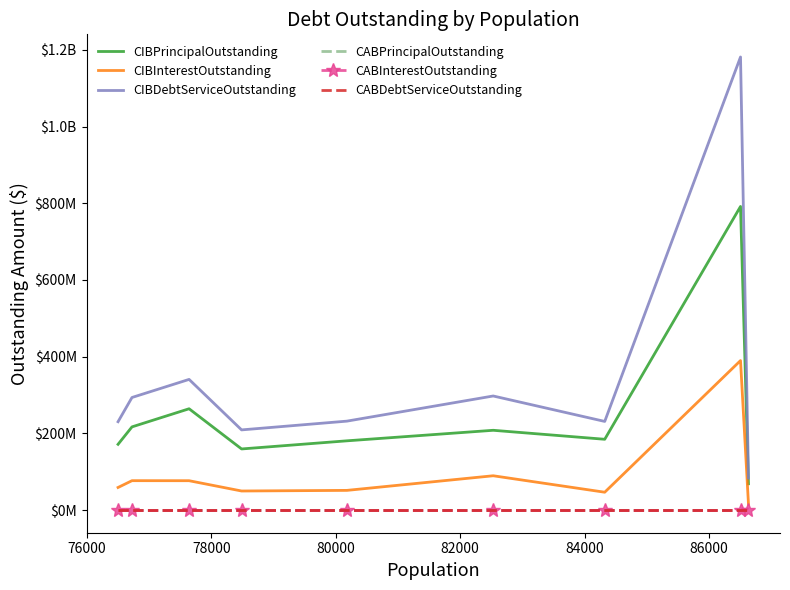

True or false: CIBPrincipalOutstanding and CIBDebtServiceOutstanding intersect in this chart.

False